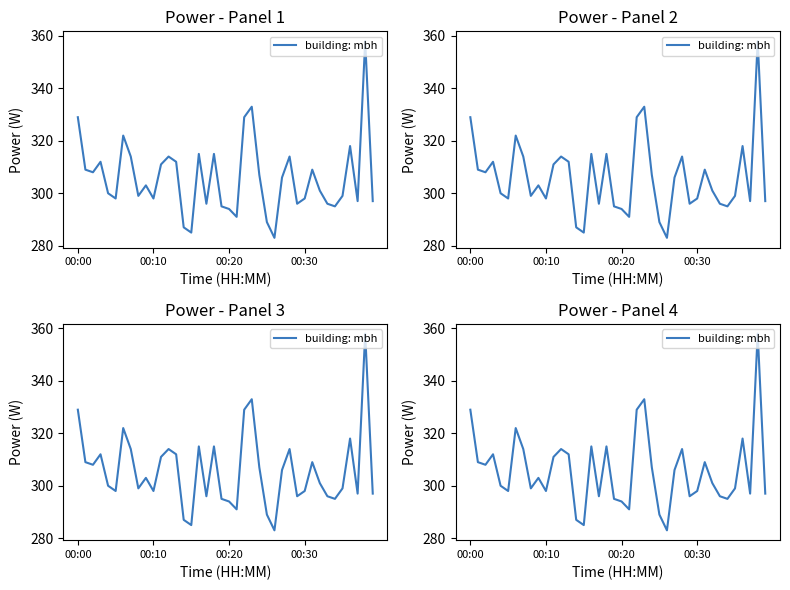

How many values exceed 303?

19